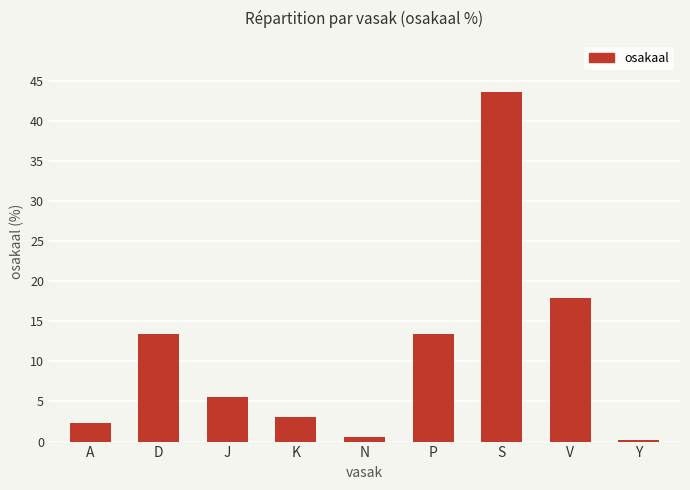

What is the average value?

11.1